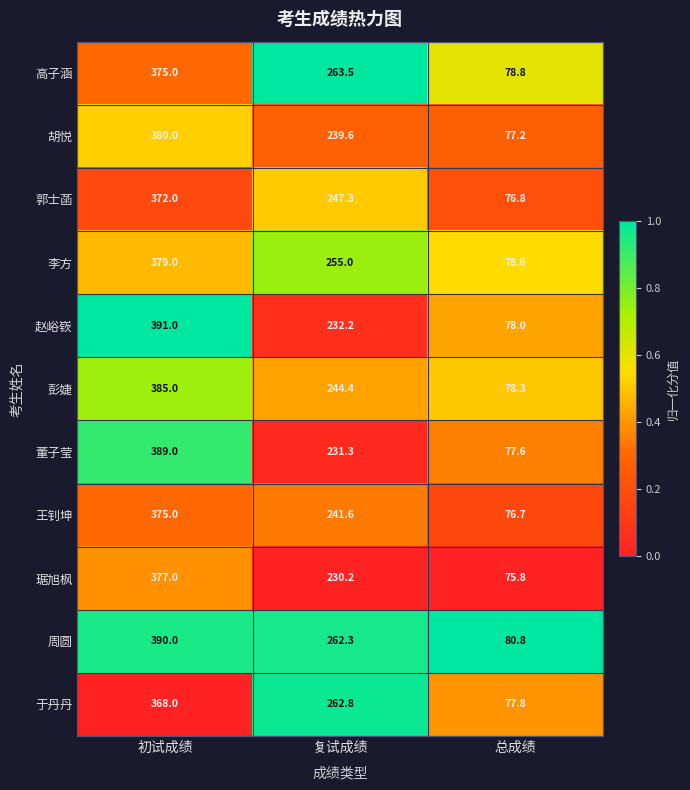

How many distinct data groups are displayed?

11